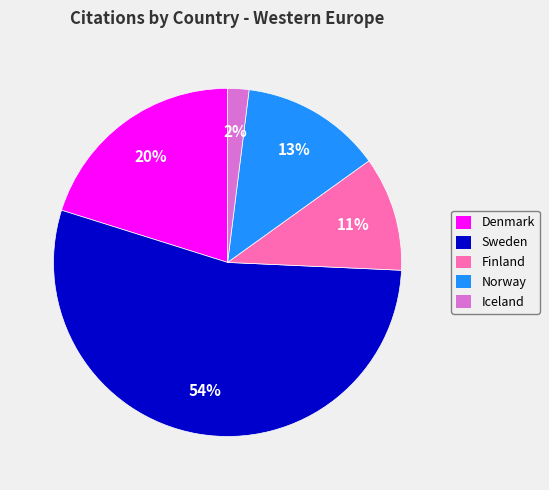

To the nearest percent, what is the combined percentage of Iceland and Finland?

13%